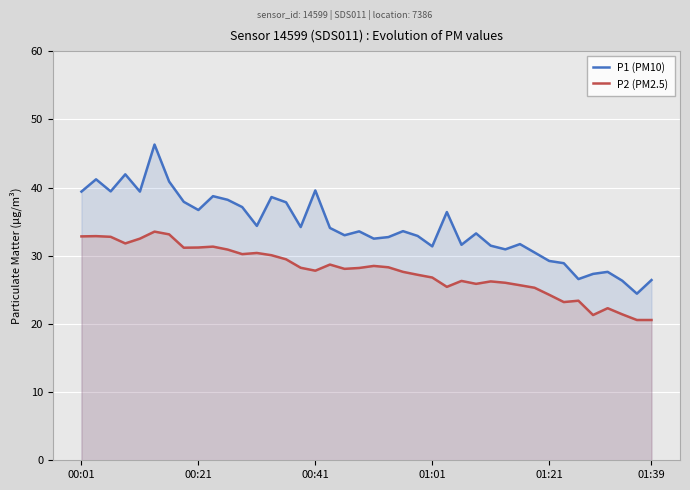

True or false: P2 (PM2.5) and P1 (PM10) intersect in this chart.

False